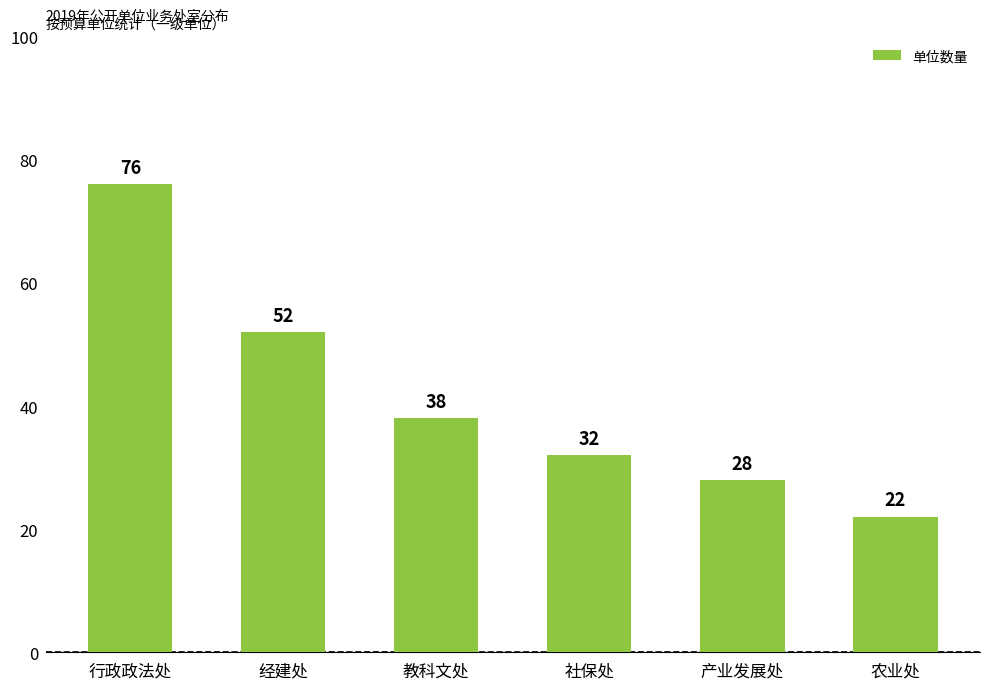

At which label does the data first exceed 38?

行政政法处